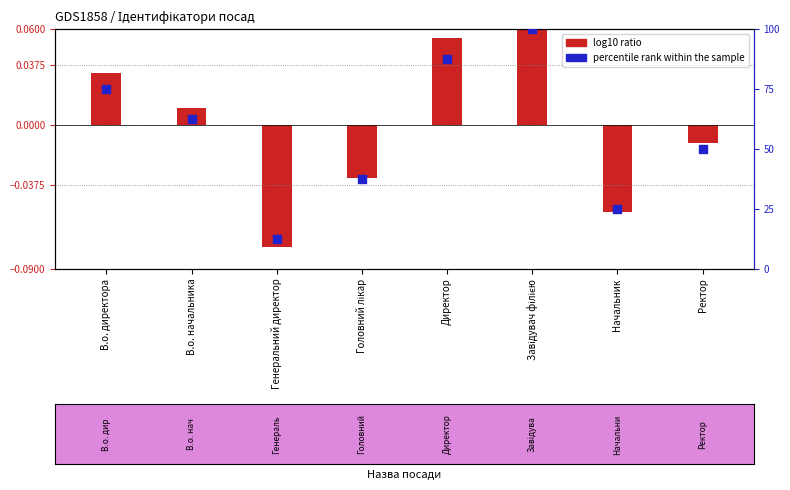

Which series reaches the maximum Y coordinate?

percentile rank within the sample